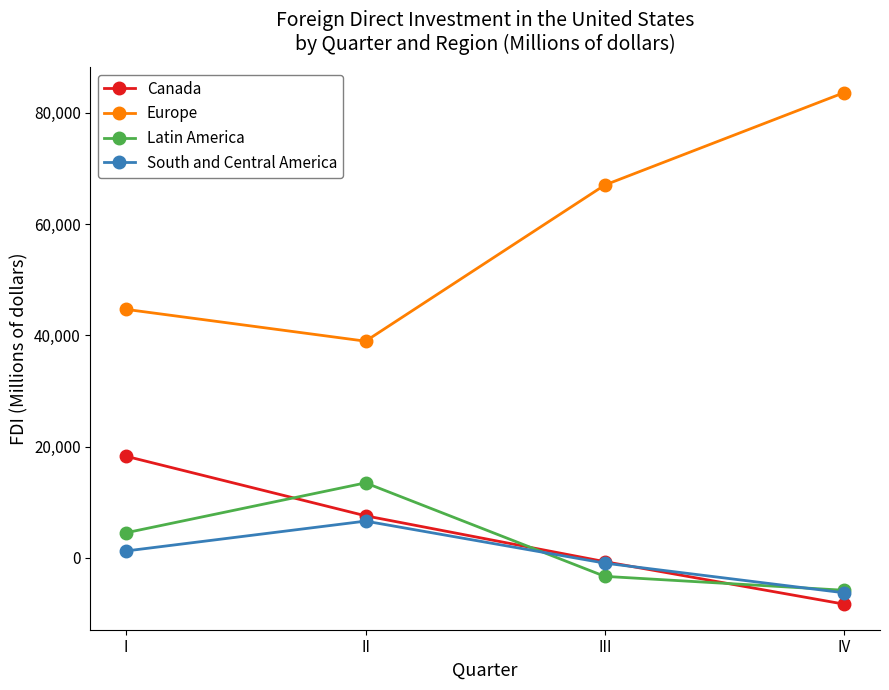

How many lines are shown in the chart?

4